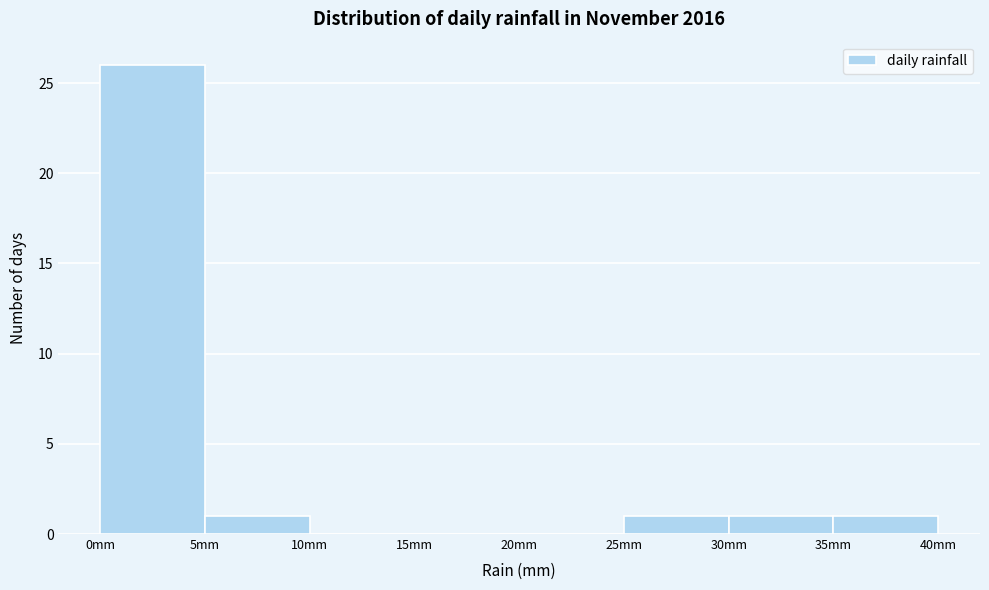

Reading left to right, transcribe this chart: for each bar, give the range it covers on the x-axis and its height. The values are not printed on the chart, so give them approximately, as read against the axis.

0 to 5: 26
5 to 10: 1
10 to 15: 0
15 to 20: 0
20 to 25: 0
25 to 30: 1
30 to 35: 1
35 to 40: 1